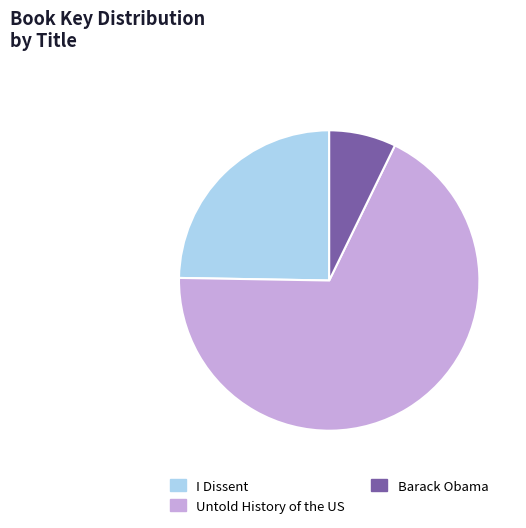

How many slices are in this pie chart?

3